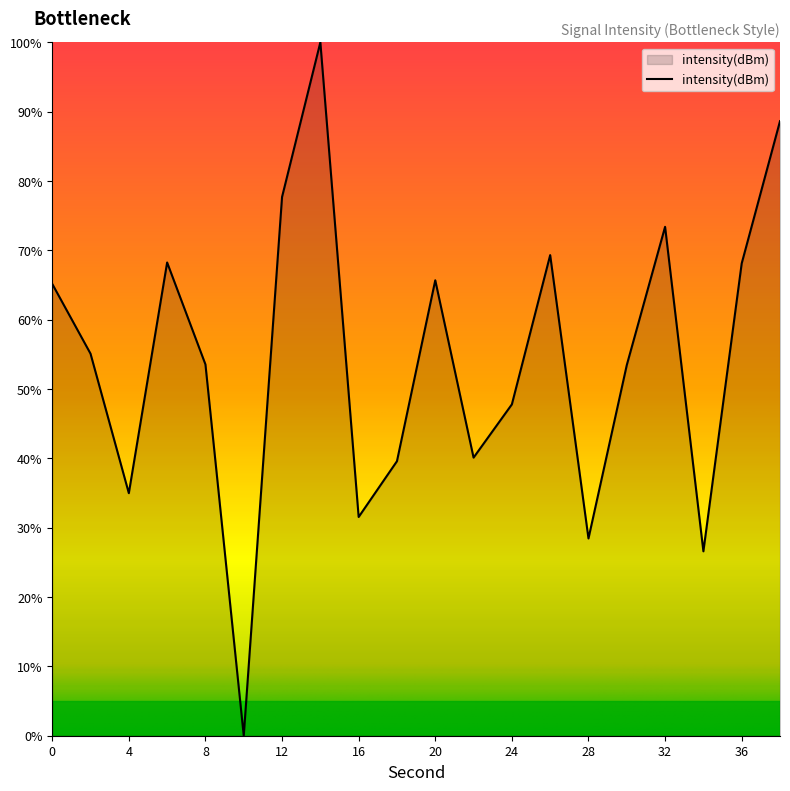

What is the greatest value displayed?

100.0